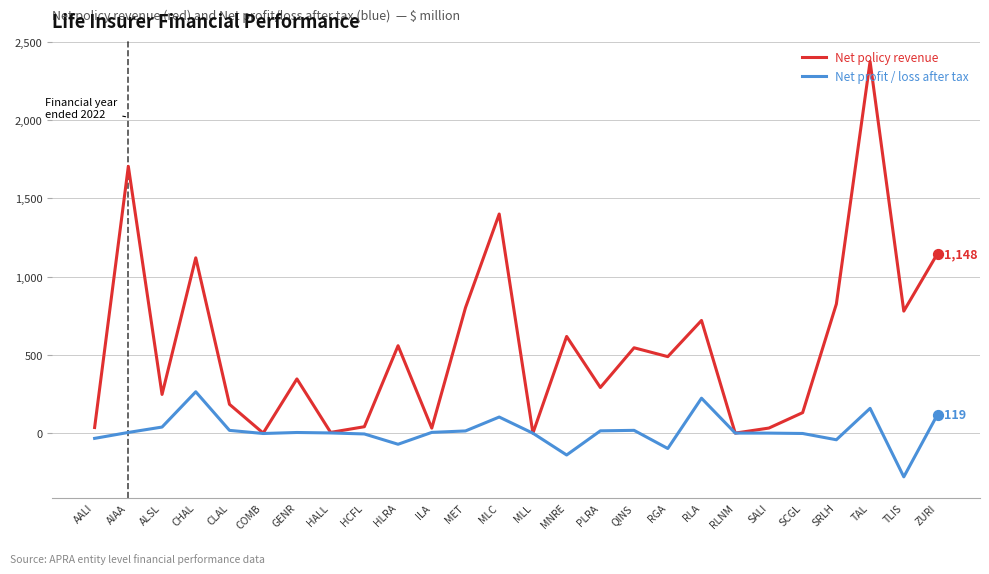

Between MLL and TLIS, which series saw the biggest shift?

Net policy revenue